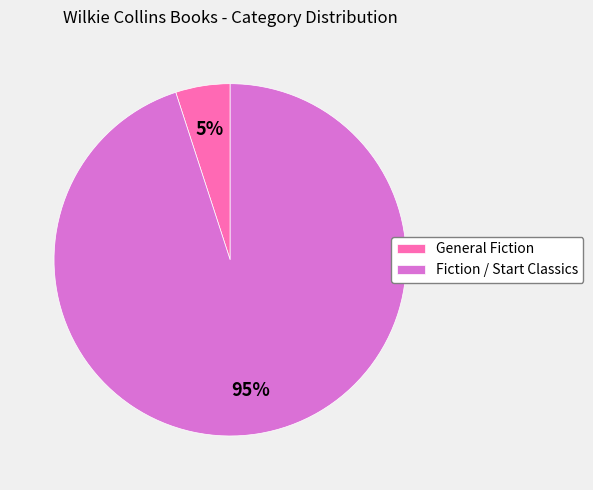

Approximately how many times larger is the value at Fiction / Start Classics compared to General Fiction?

19.0